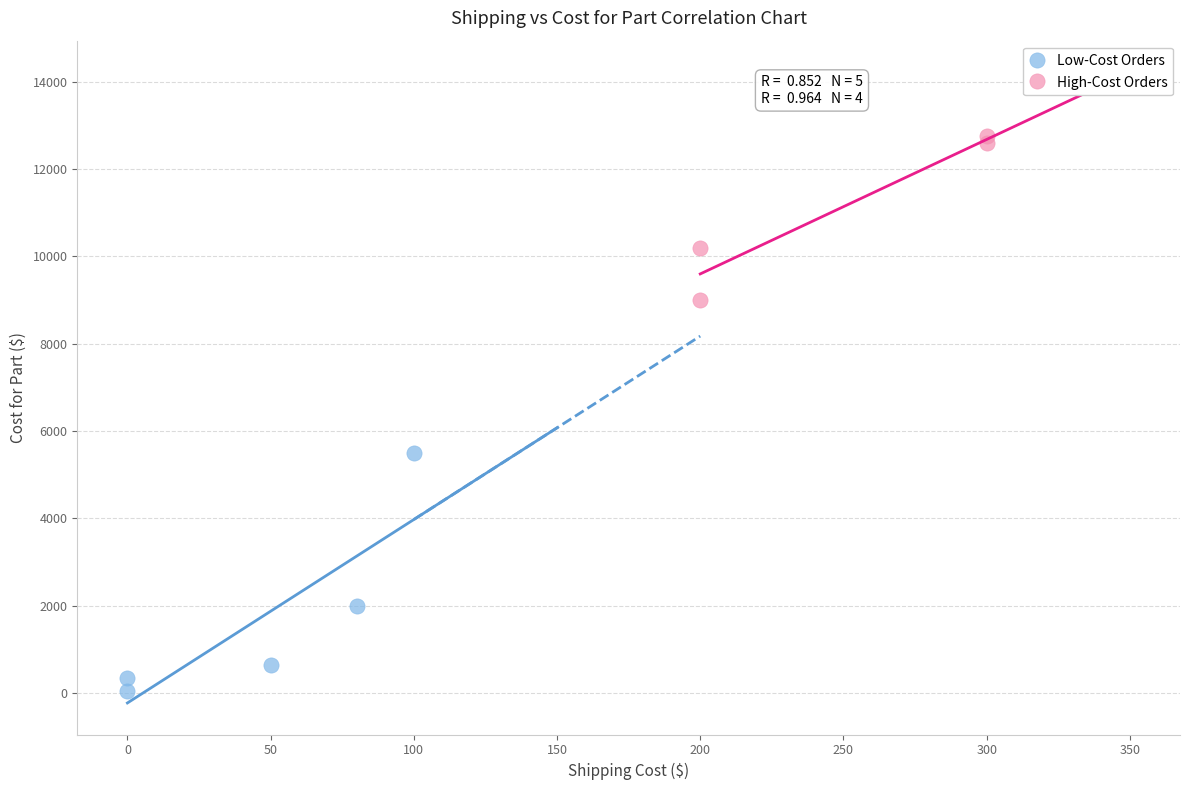

Which series reaches the maximum Y coordinate?

High-Cost Orders